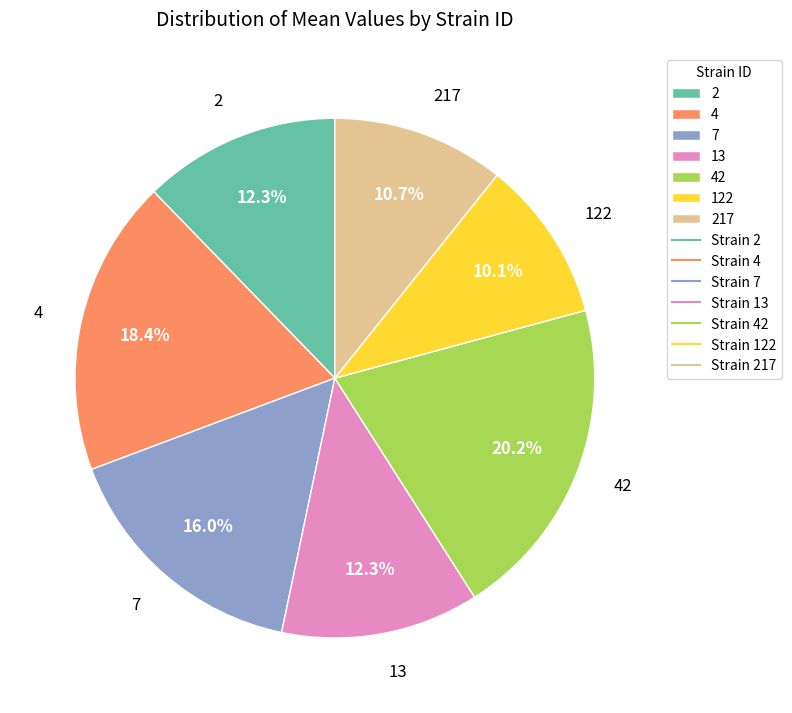

What percentage is the 2 slice, to the nearest percent?

12%